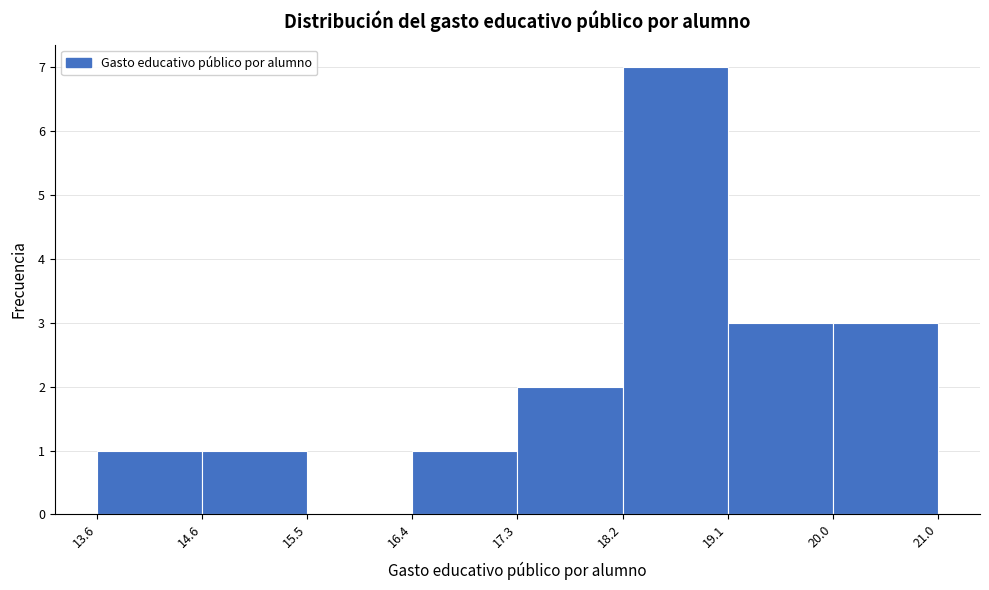

Reading left to right, transcribe this chart: for each bar, give the range it covers on the x-axis and its height. The values are not printed on the chart, so give them approximately, as read against the axis.

13.6 to 14.6: 1
14.6 to 15.5: 1
15.5 to 16.4: 0
16.4 to 17.3: 1
17.3 to 18.2: 2
18.2 to 19.1: 7
19.1 to 20.0: 3
20.0 to 21.0: 3